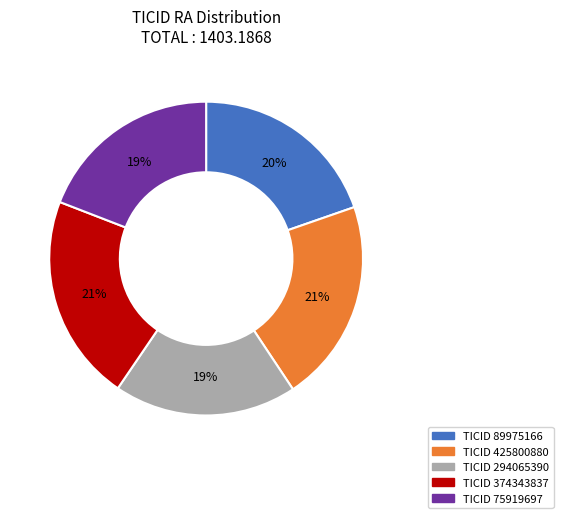

Does any single category account for the majority?

No